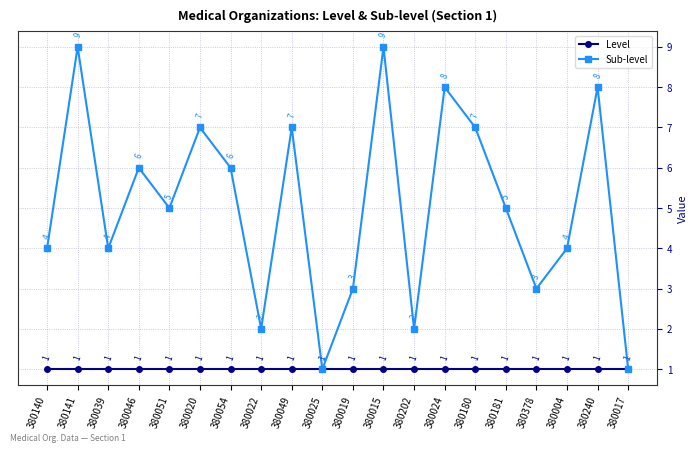

How many lines are shown in the chart?

2